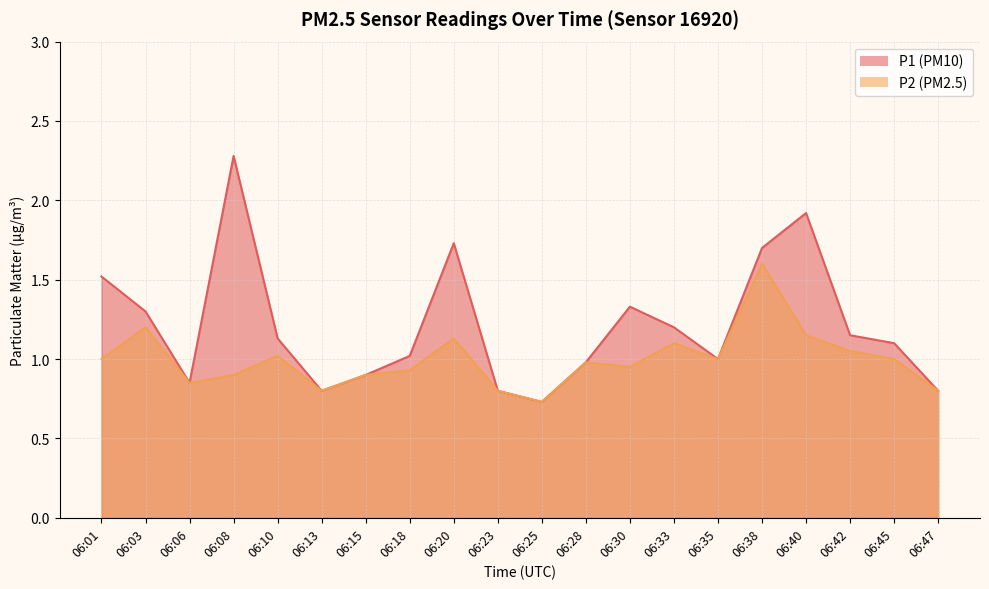

True or false: P1 and P2 cross at least once.

False